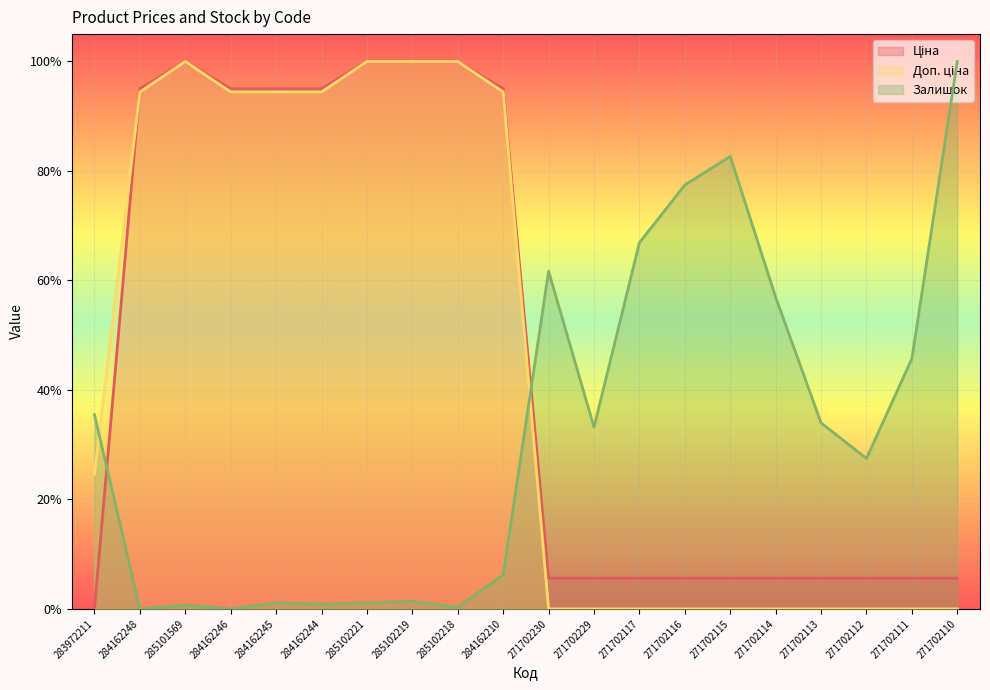

Rank the series at 285102221 from lowest to highest value.

Залишок, Доп. ціна, Ціна